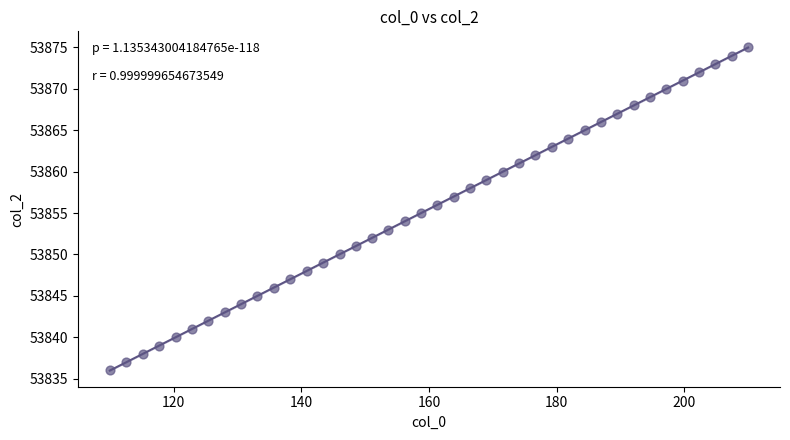

What is the range of Y values (max minus min)?

39